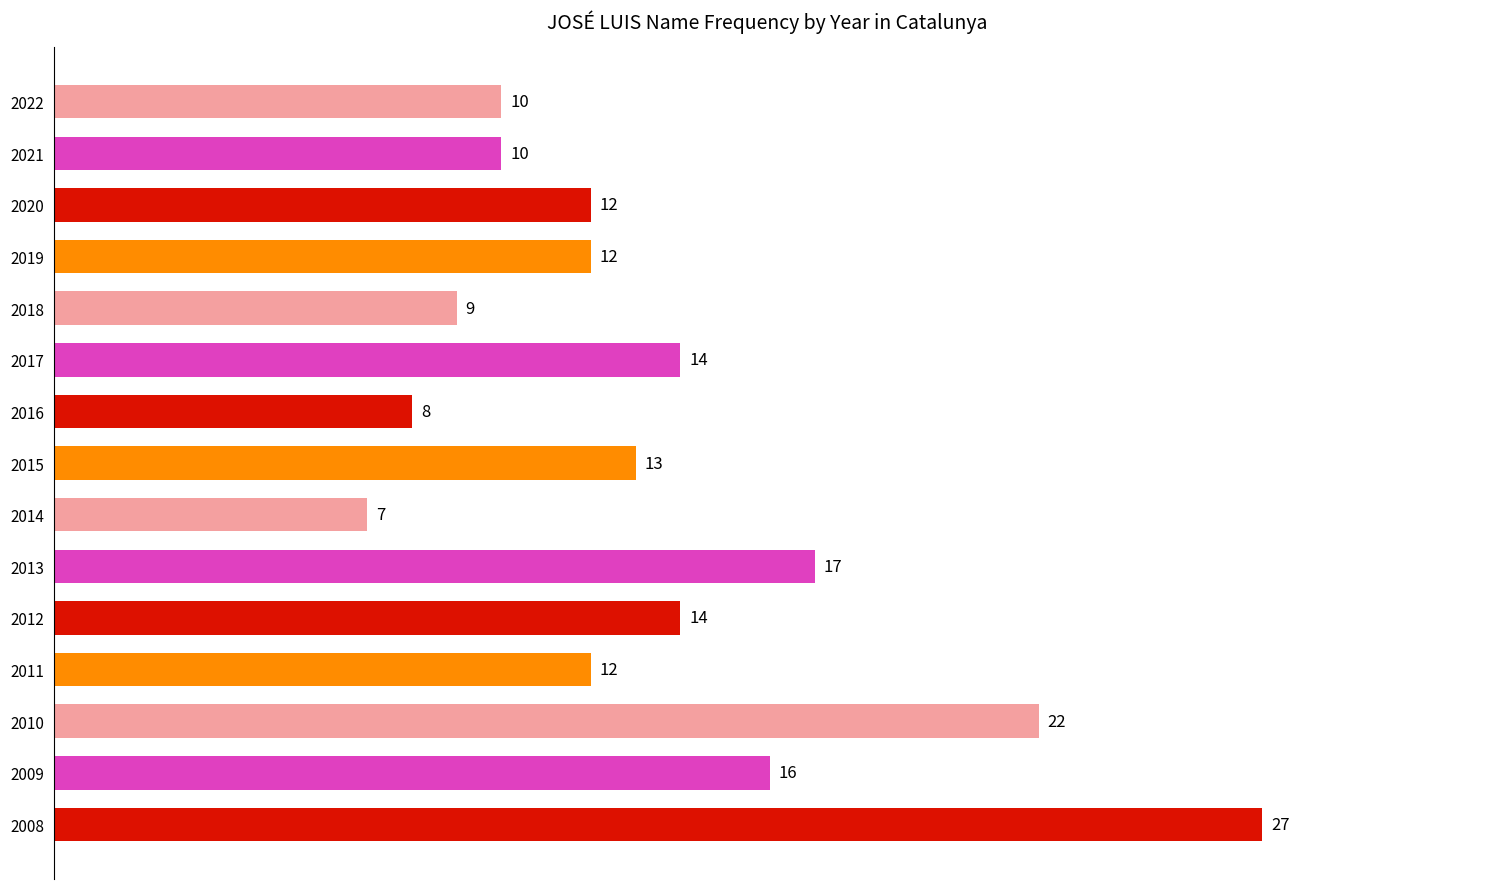

What is the change in value from 2016 to 2015?

+5